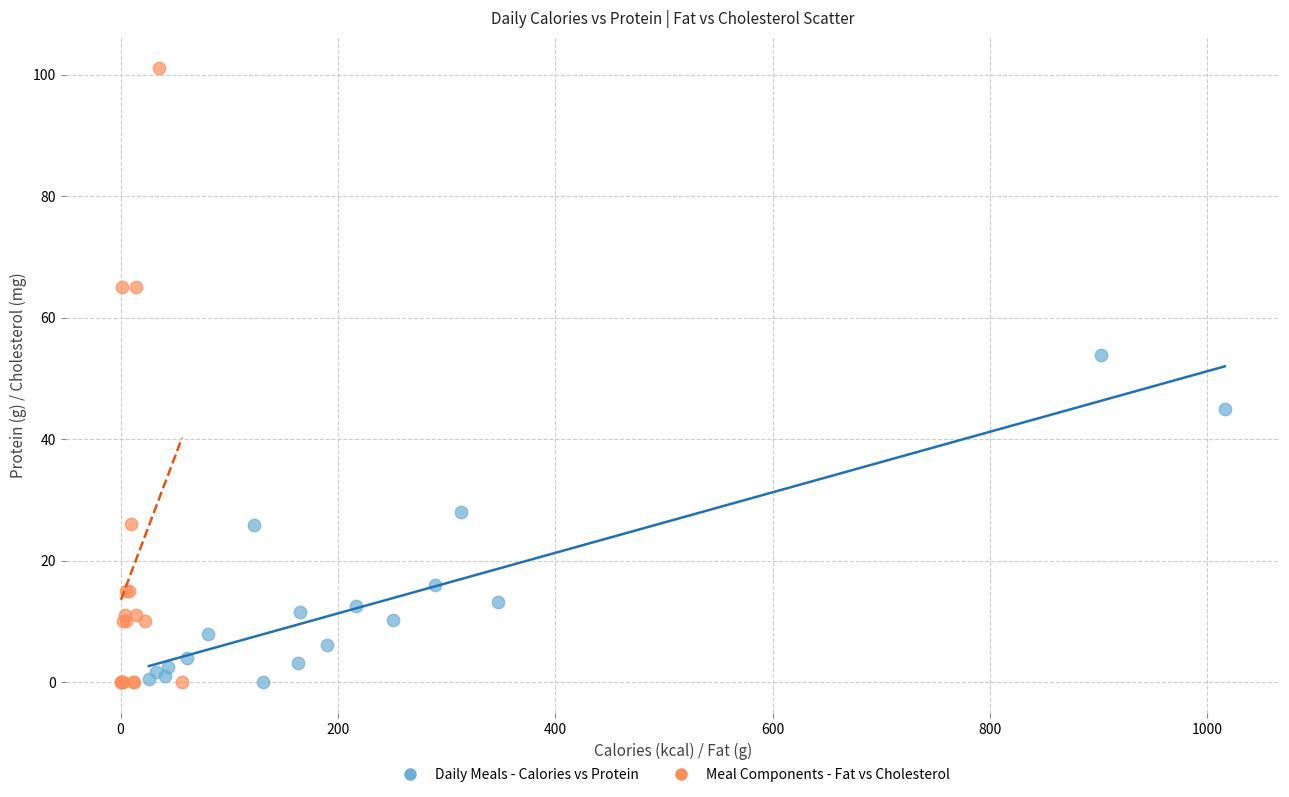

Which series has the widest spread of Y values?

Meal Components - Fat vs Cholesterol